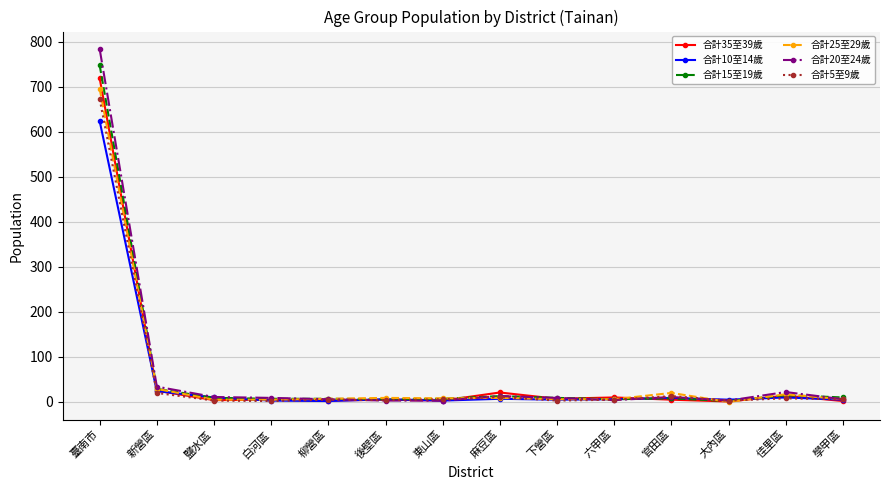

What is the label of the 6th point from the left?

後壁區